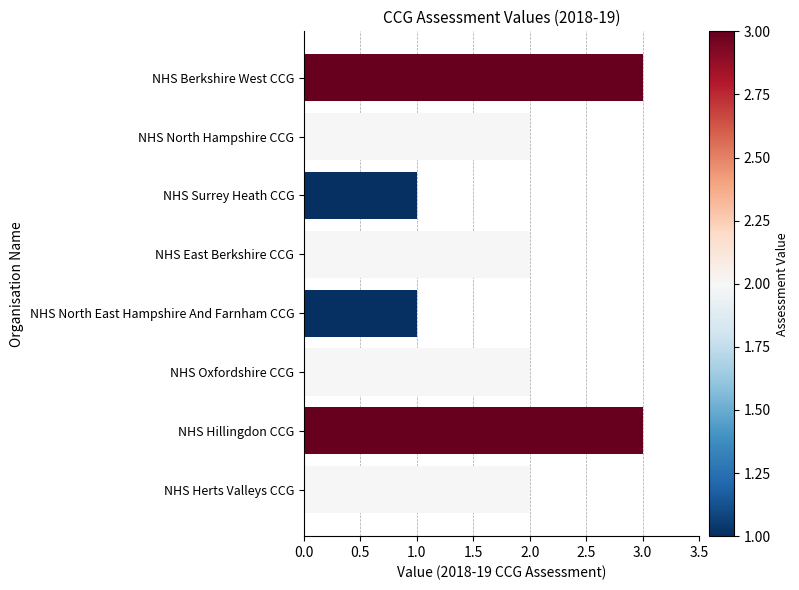

How many distinct data groups are displayed?

1